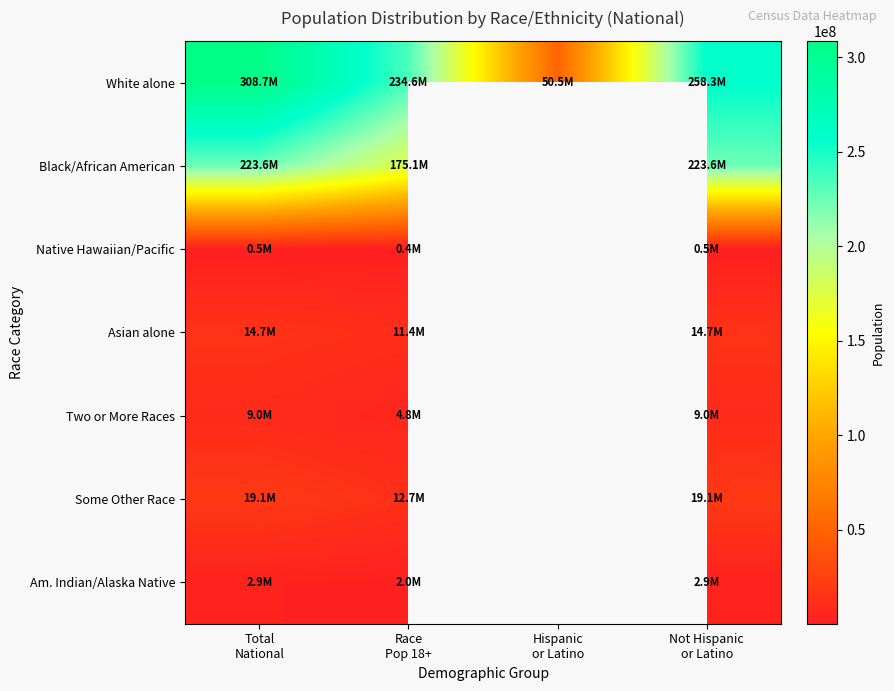

What is the approximate value of White alone at Total National?

308745538.0